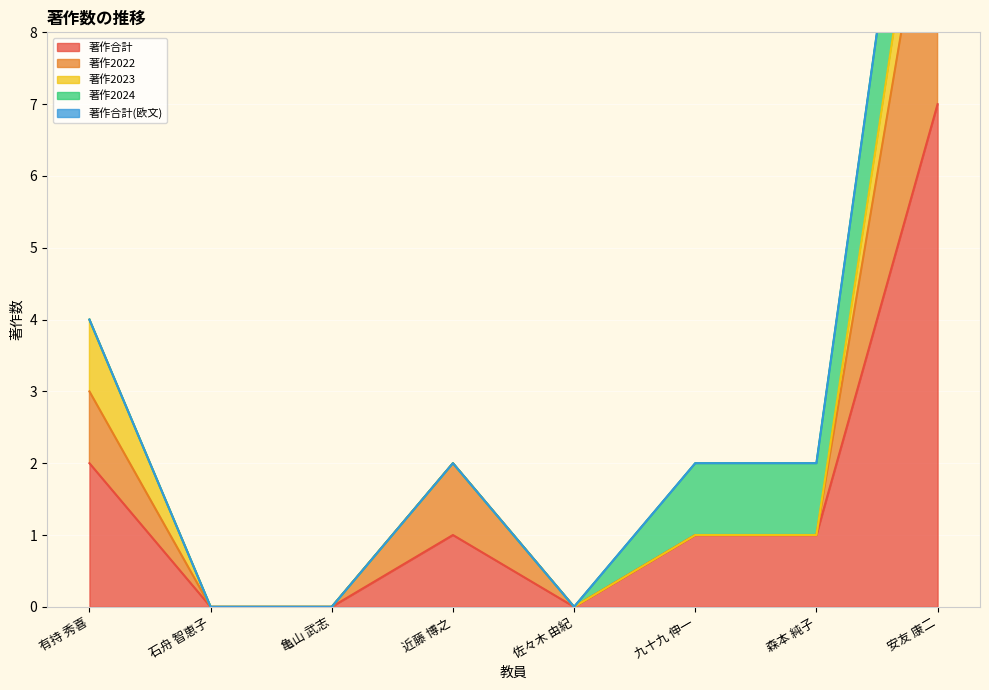

At which category does the chart reach its peak across all series?

安友 康二